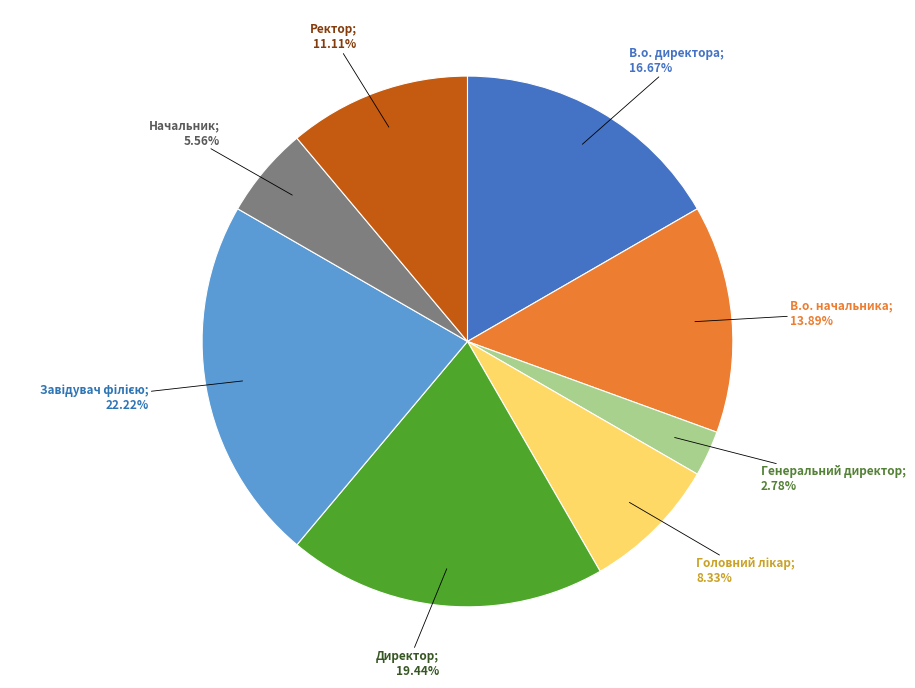

Is there a majority slice in this chart?

No